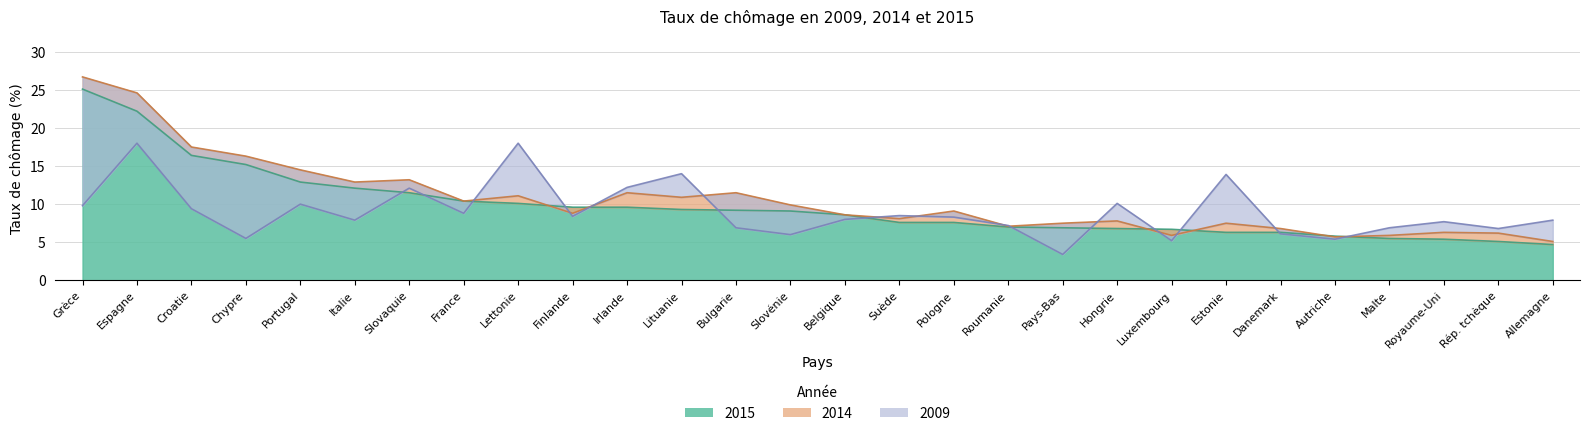

True or false: 2014 has more than 1 points higher than both neighbors.

False